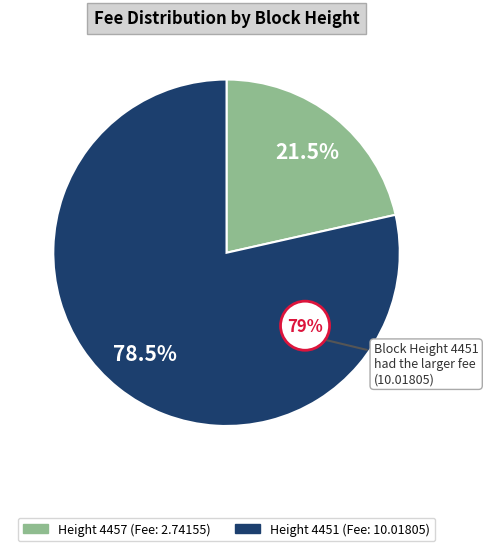

Count the number of slices in the pie.

2